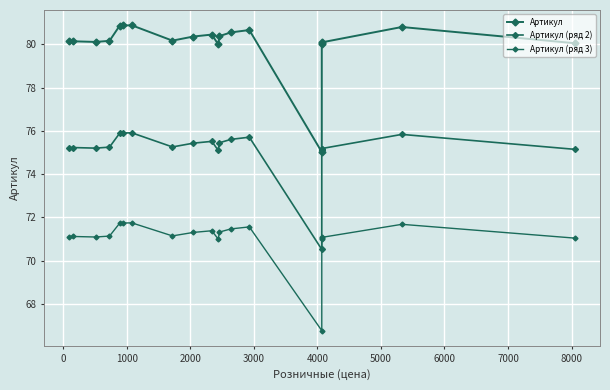

Reading left to right, transcribe all the data shown in this chart.

Артикул: 80.1	80.1	80.1	80.2	80.9	80.9	80.9	80.2	80.4	80.5	80.0	80.4	80.5	80.7	75.0	80.0	80.1	80.1	80.8	80.0
Артикул (ряд 2): 75.2	75.2	75.2	75.2	75.9	75.9	75.9	75.3	75.4	75.5	75.1	75.4	75.6	75.7	70.5	75.1	75.2	75.2	75.8	75.1
Артикул (ряд 3): 71.1	71.1	71.1	71.1	71.7	71.7	71.7	71.1	71.3	71.4	71.0	71.3	71.5	71.6	66.8	71.0	71.1	71.1	71.7	71.0